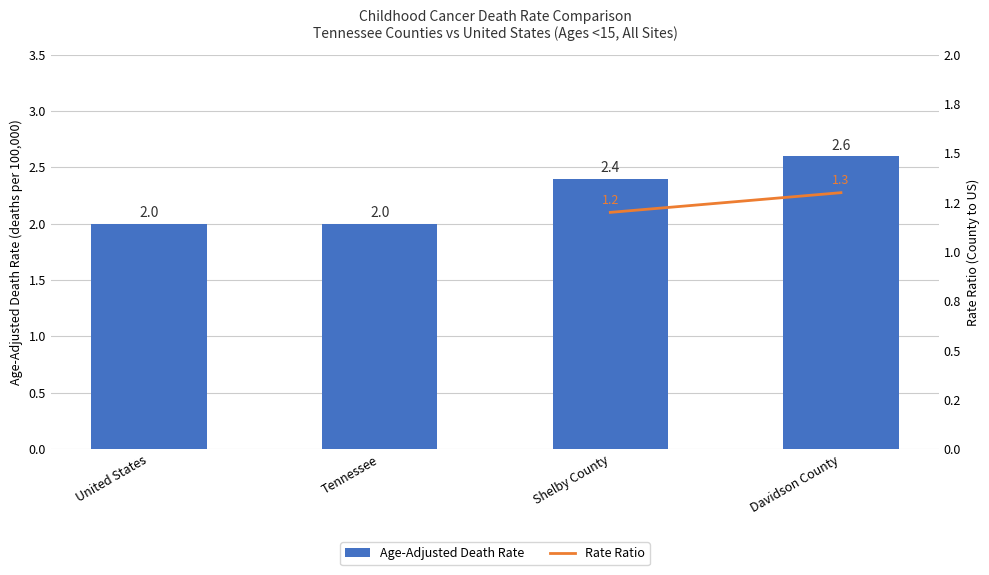

The value at Shelby County is 0.6. True or false?

False